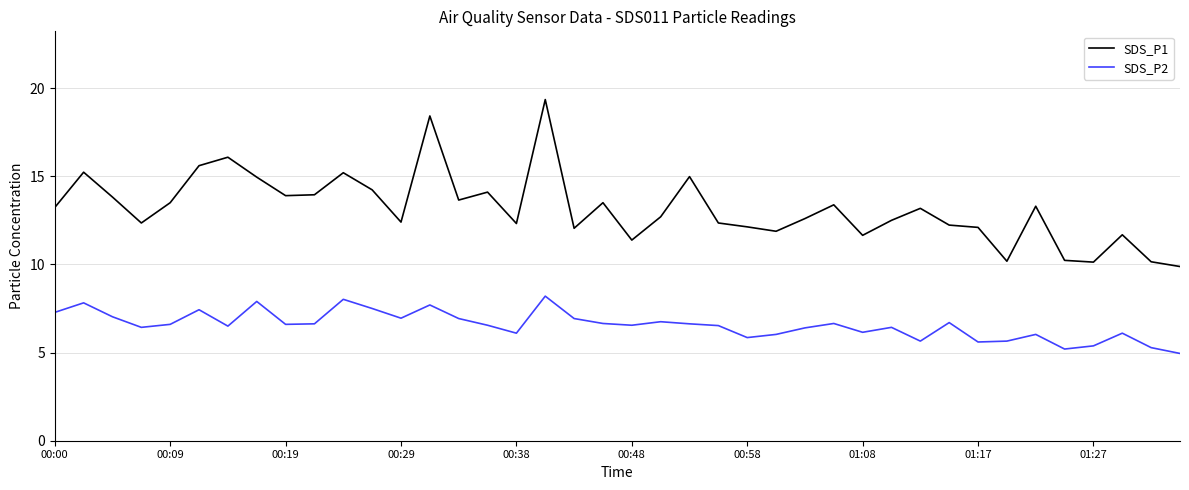

True or false: SDS_P2 and SDS_P1 intersect in this chart.

False